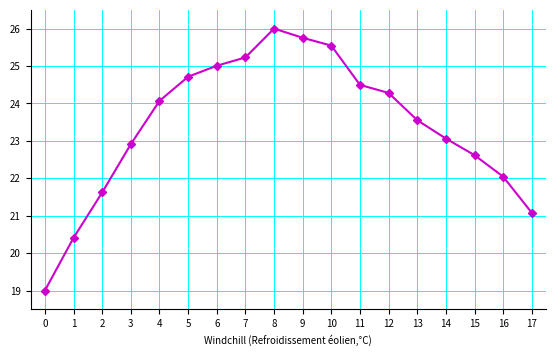

What is the change in value from 9 to 10?

-0.2